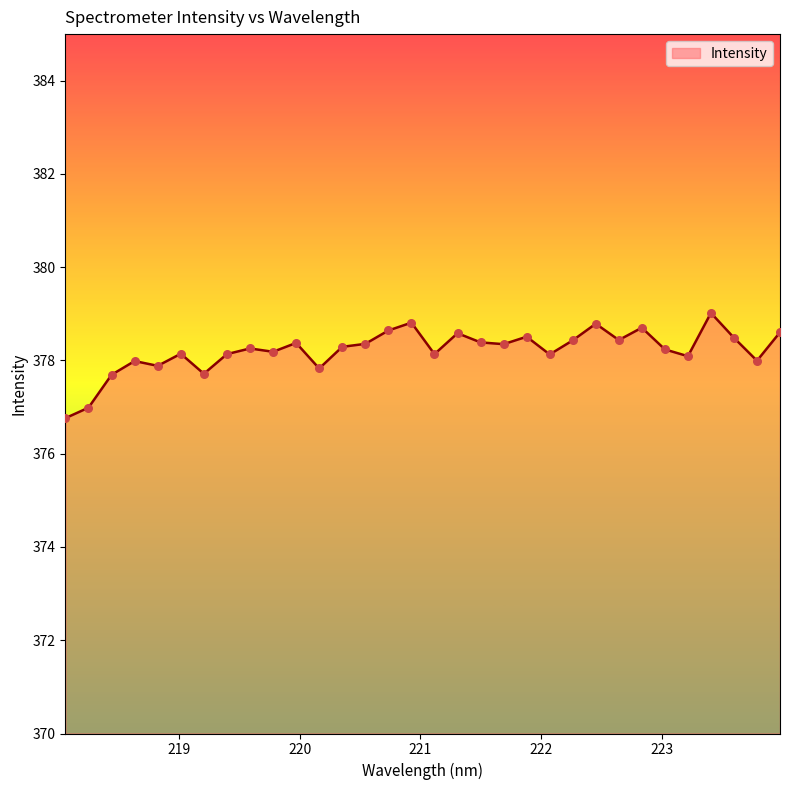

What is the difference between the maximum and minimum values?

2.3